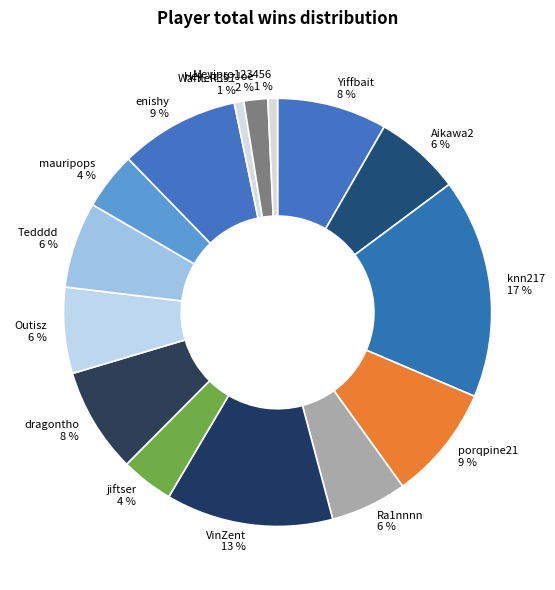

Is it true that Tedddd is 23% of the pie?

False